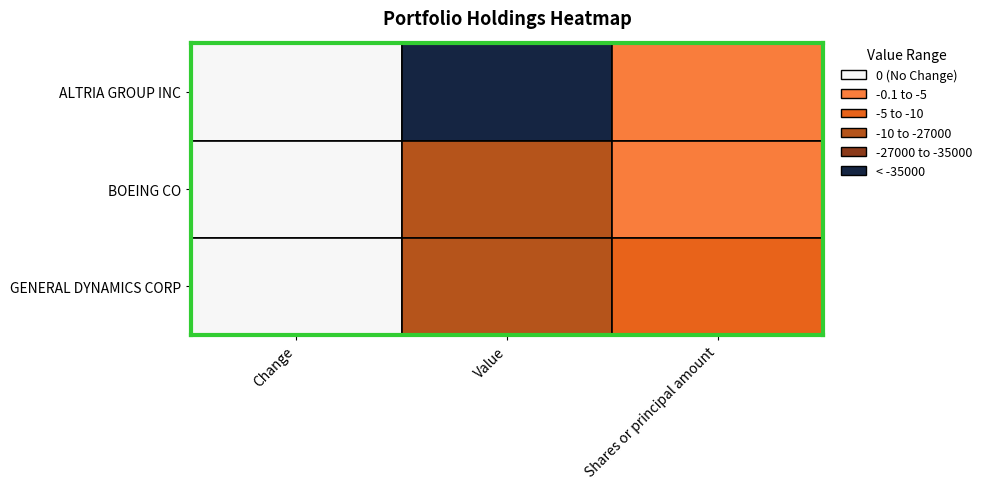

What is the average value of the ALTRIA GROUP INC series?

-13334.2